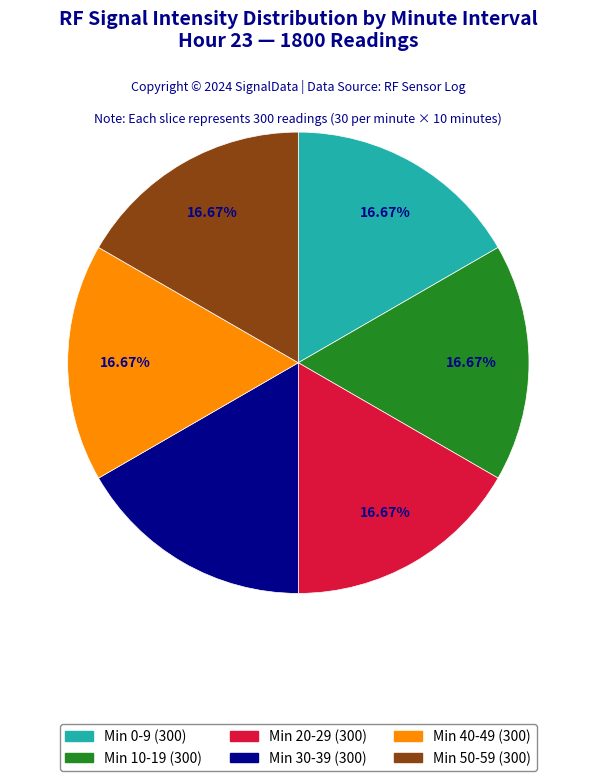

Is there a majority slice in this chart?

No